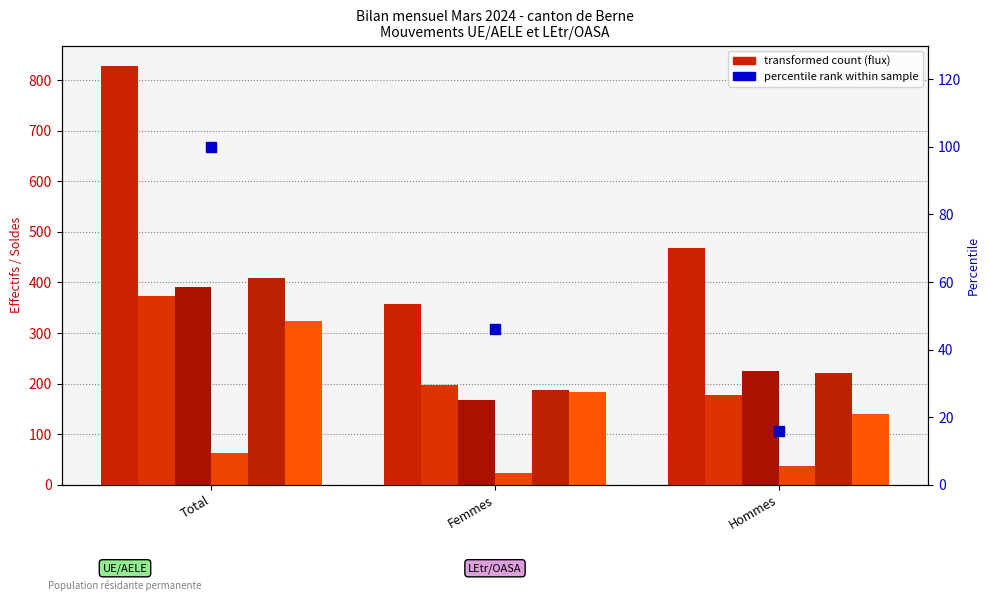

Which series has the largest Y range (max minus min)?

Entrees UE/AELE